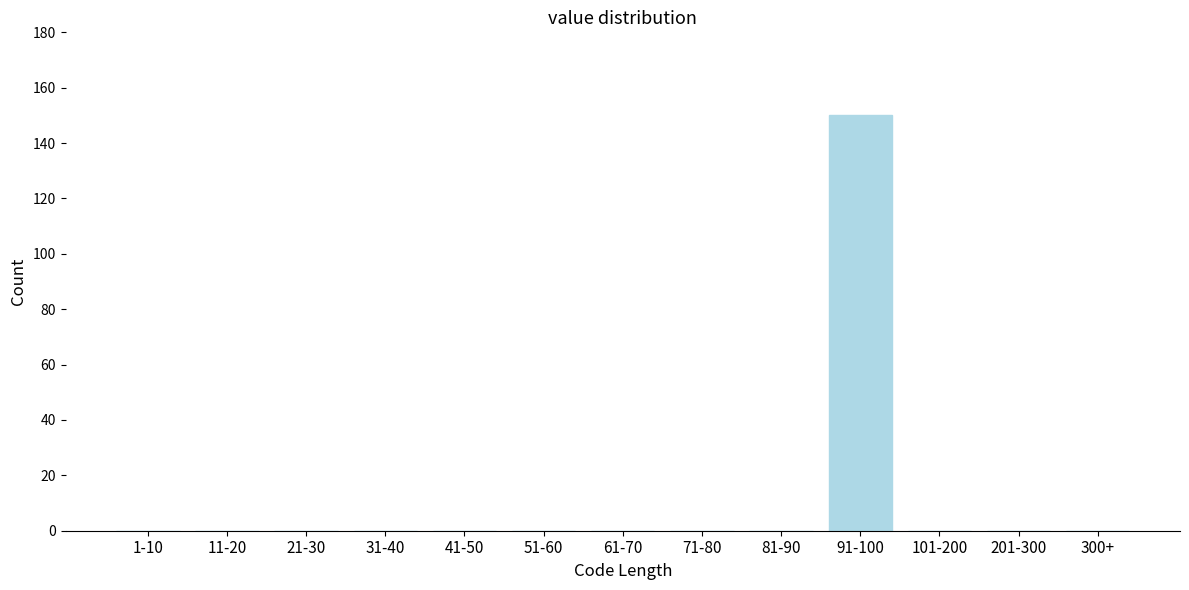

Reading left to right, extract all data points from this chart.

1-10=0	11-20=0	21-30=0	31-40=0	41-50=0	51-60=0	61-70=0	71-80=0	81-90=0	91-100=150	101-200=0	201-300=0	300+=0